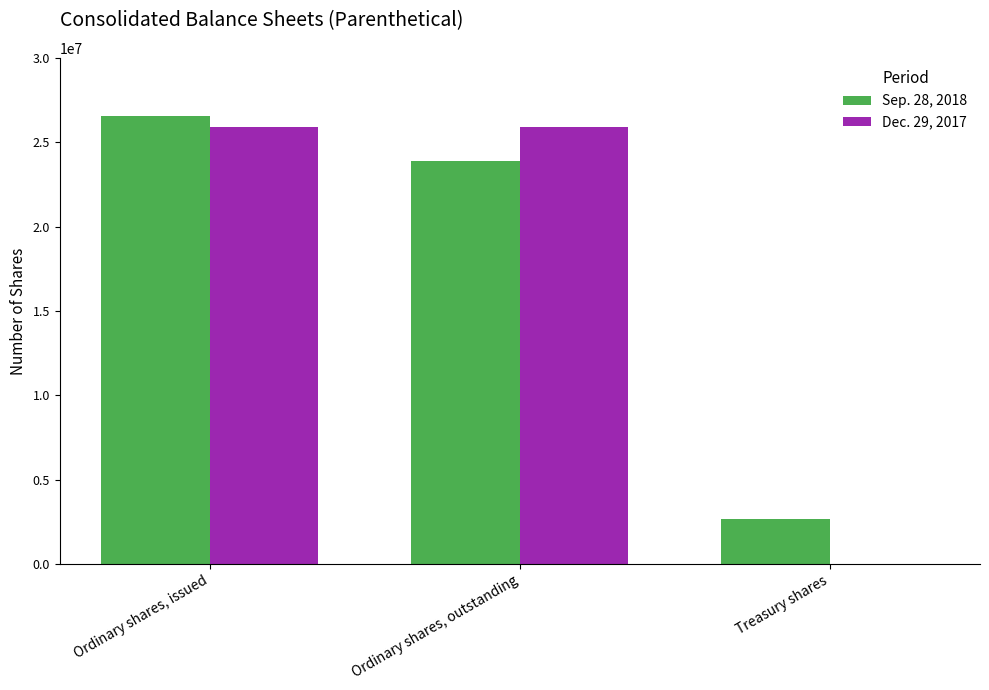

The Dec. 29, 2017 series shows 25892162 at Ordinary shares, outstanding. True or false?

True